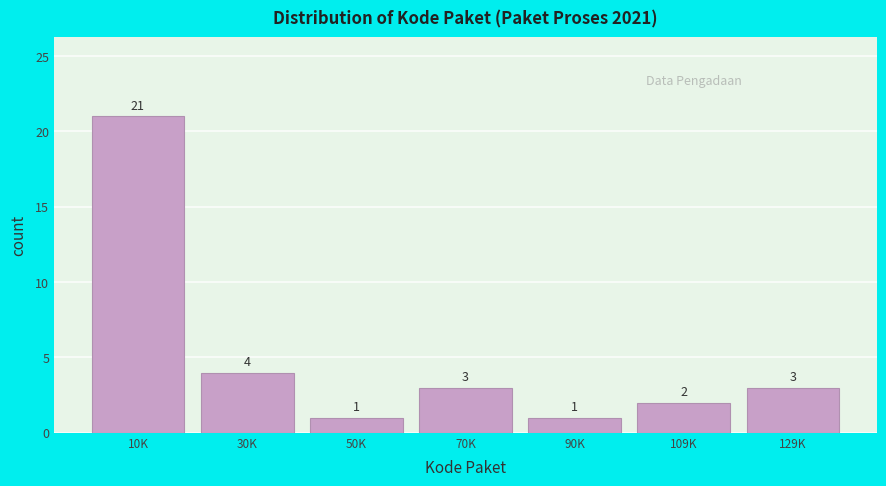

Reading left to right, list all the values displayed in this chart.

21	4	1	3	1	2	3